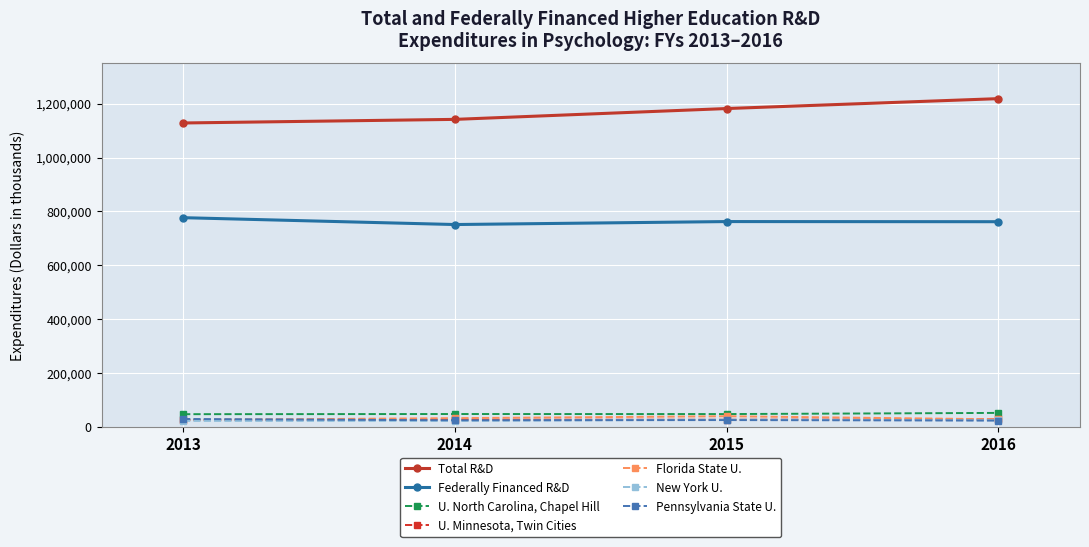

Which series has the largest total across all categories?

Total R&D